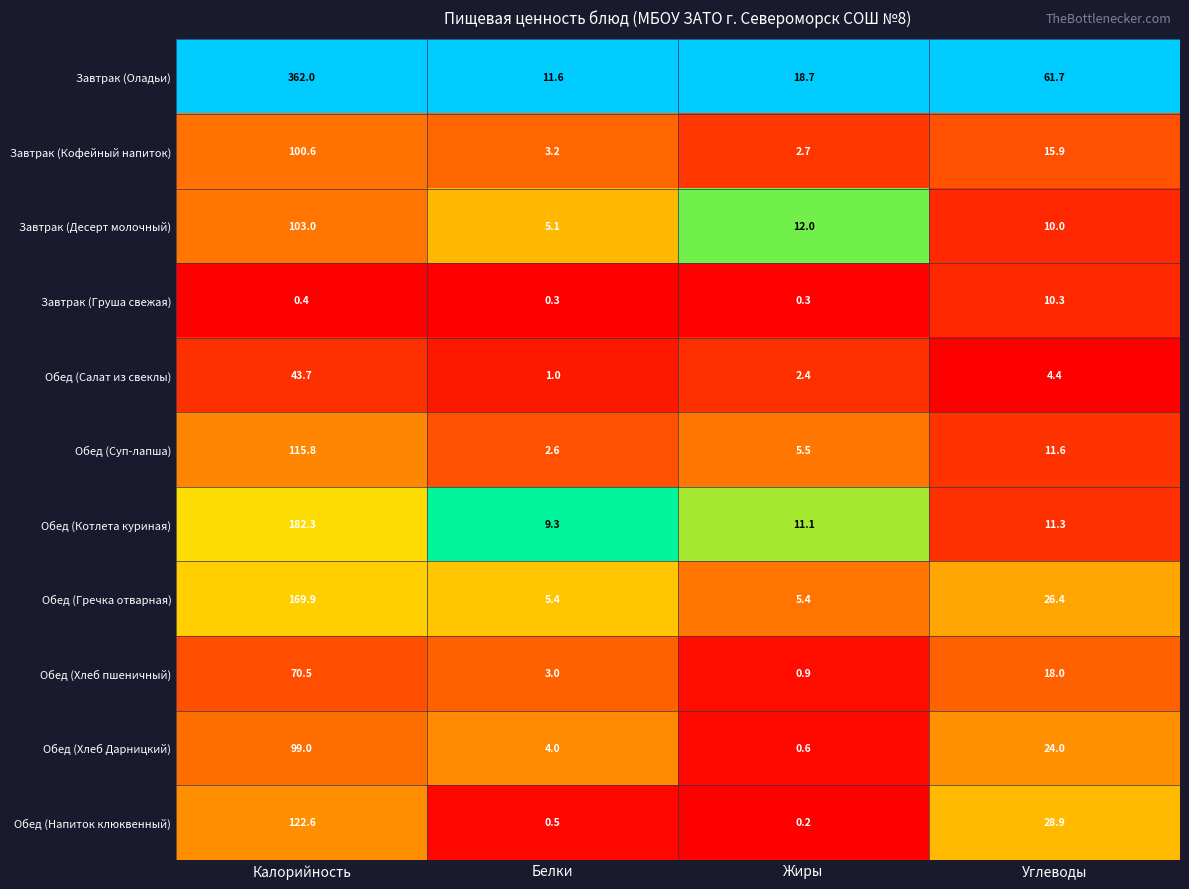

The Обед (Котлета куриная) series shows 15.9 at Жиры. True or false?

False